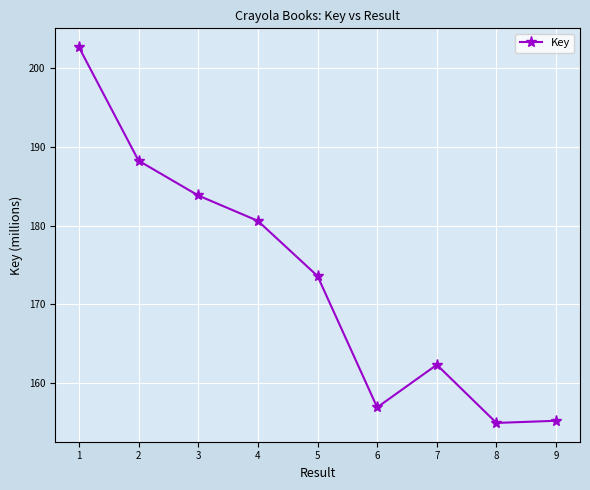

What is the value of the 8th point from the left?

154.9